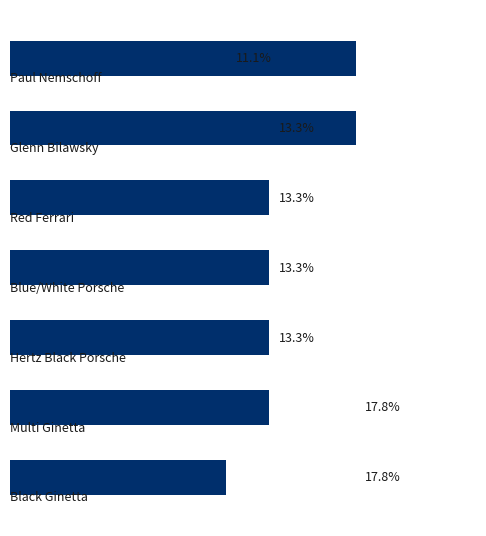

Does the chart contain any negative values?

No